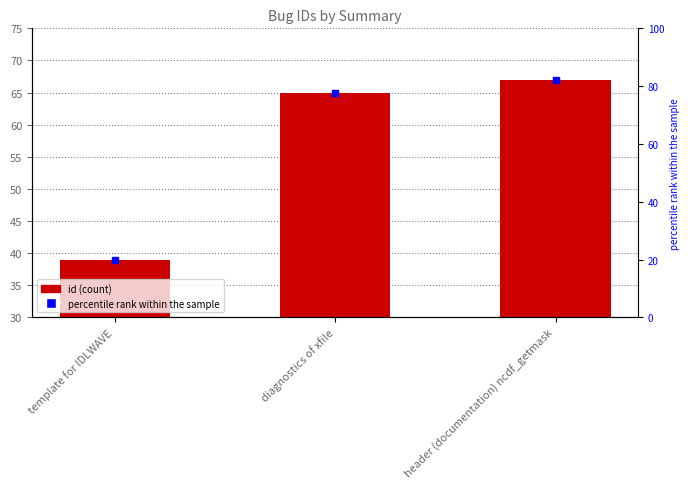

The chart shows a value of 39 at template for IDLWAVE. True or false?

True